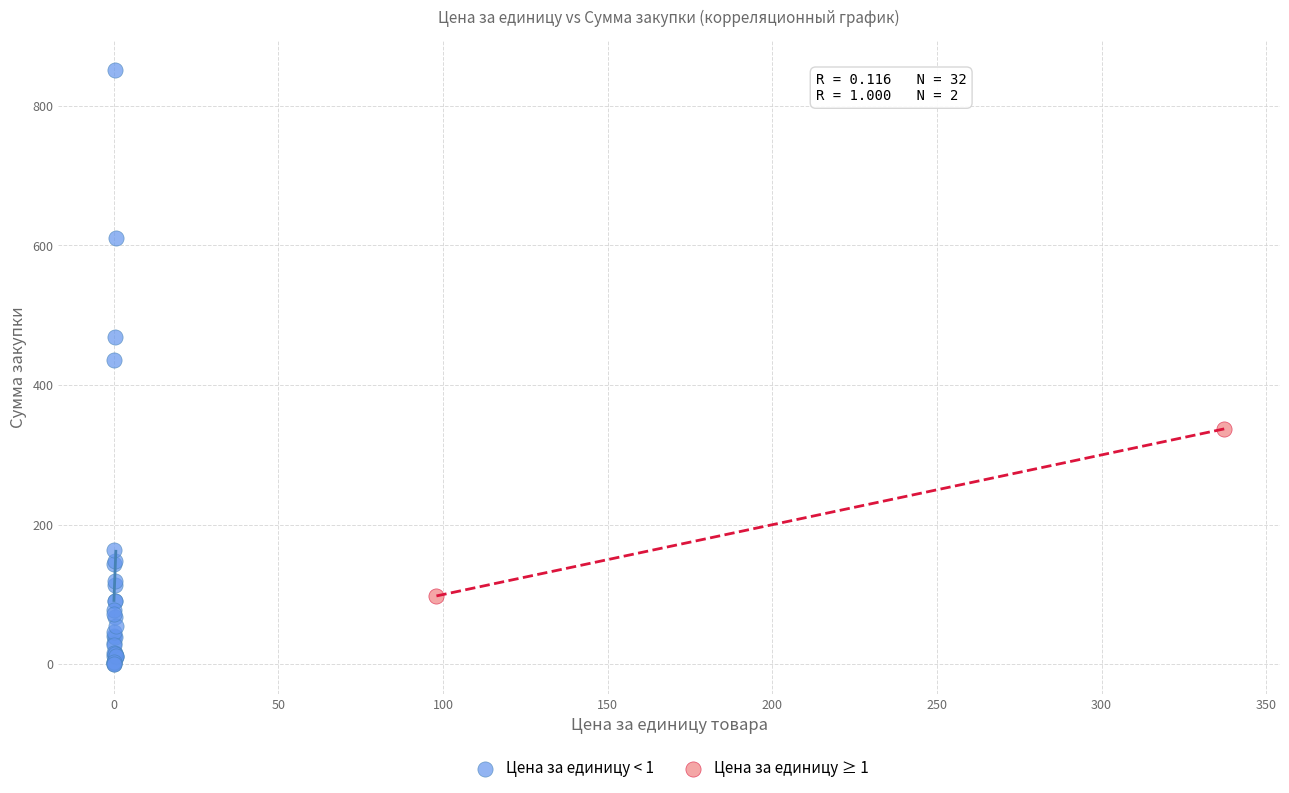

What are all the series names shown in the legend?

Цена за единицу < 1, Цена за единицу ≥ 1